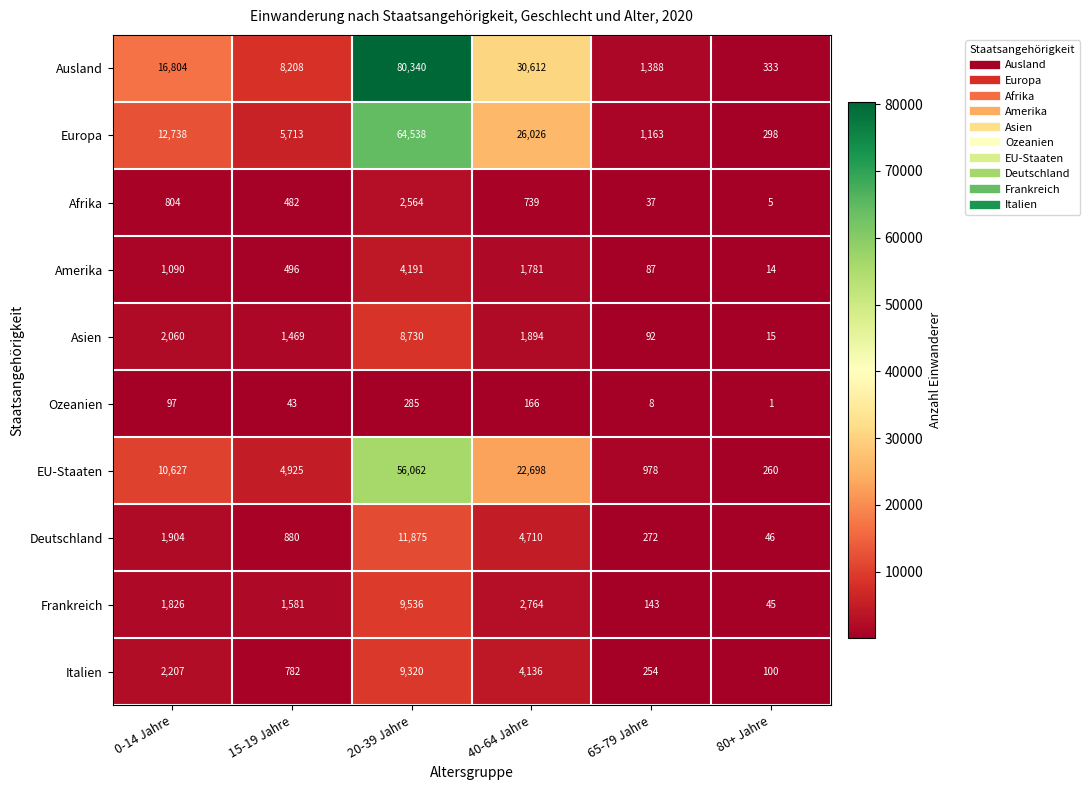

Which series changed the most between 20-39 Jahre and 80+ Jahre?

Ausland